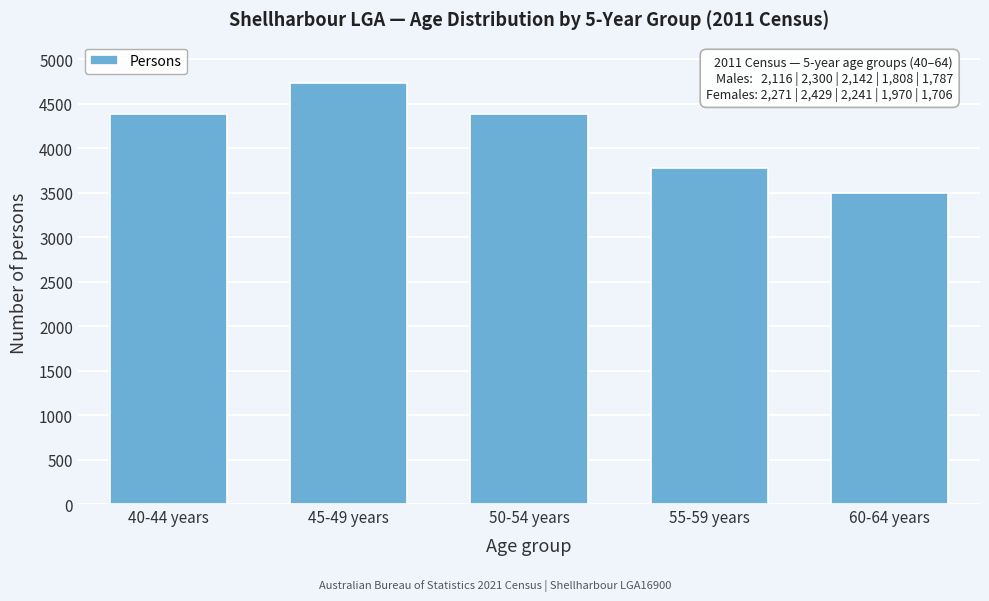

What is the value of the 2nd bar from the left?

4730